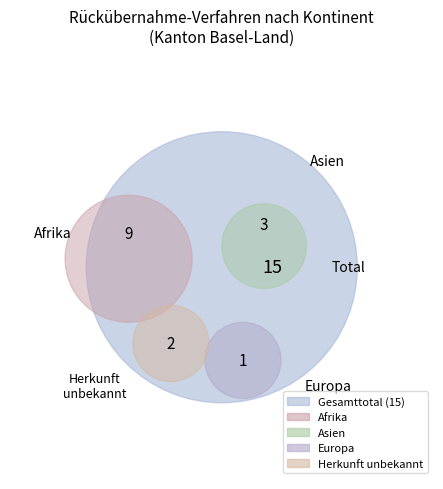

To the nearest percent, what percentage of the pie is Asien?

20%